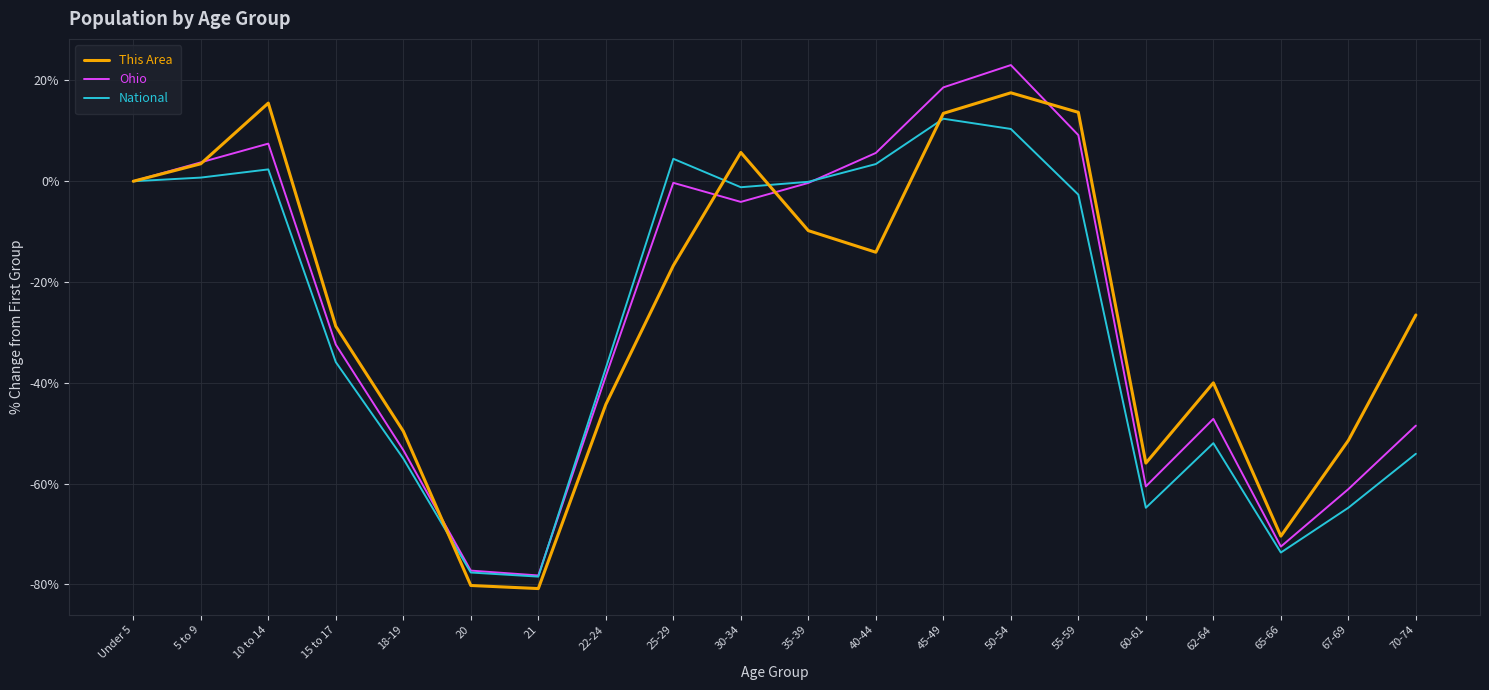

What is the maximum value shown in the chart?

23.1